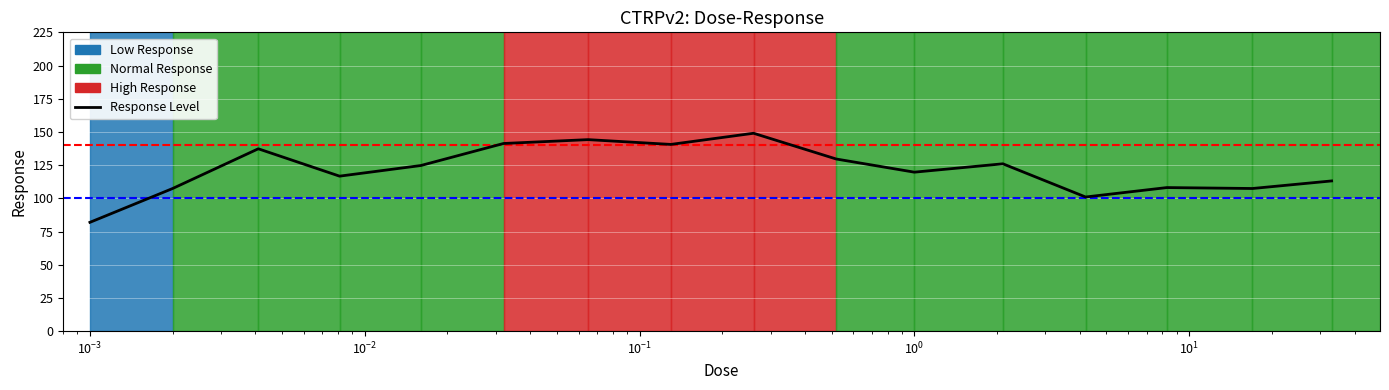

What is the difference between the maximum and second lowest values?

48.0